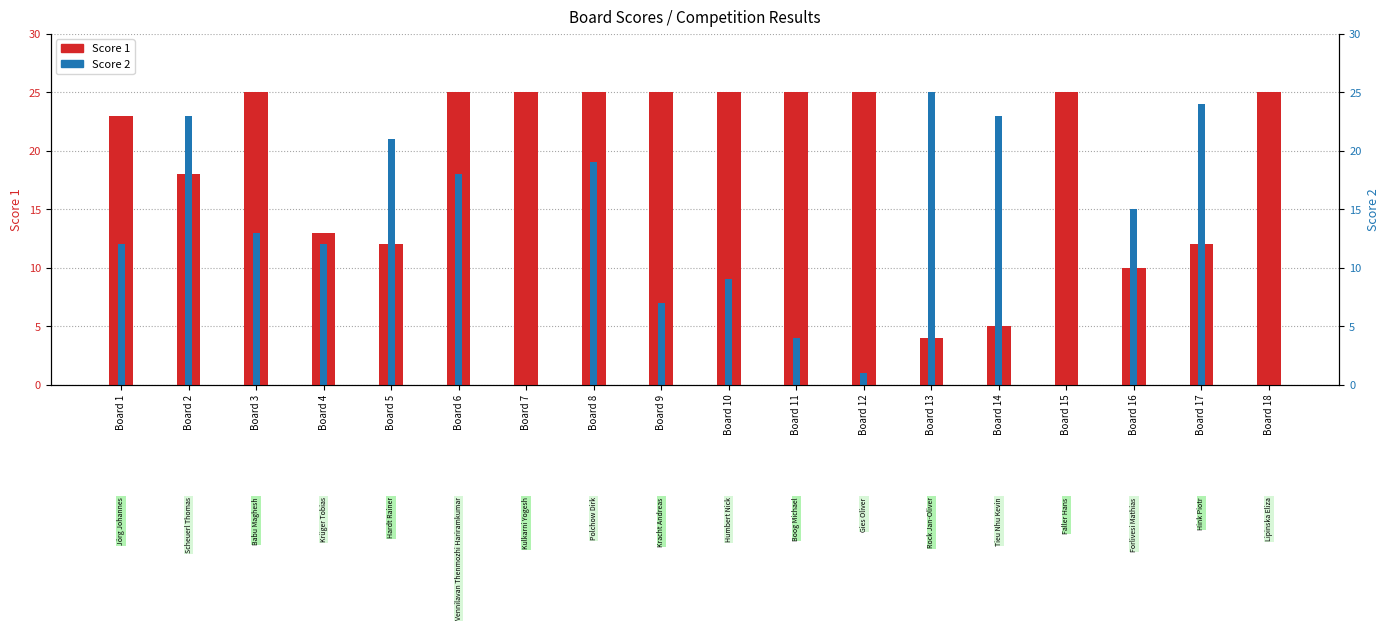

At how many categories does at least one series exceed 21?

15